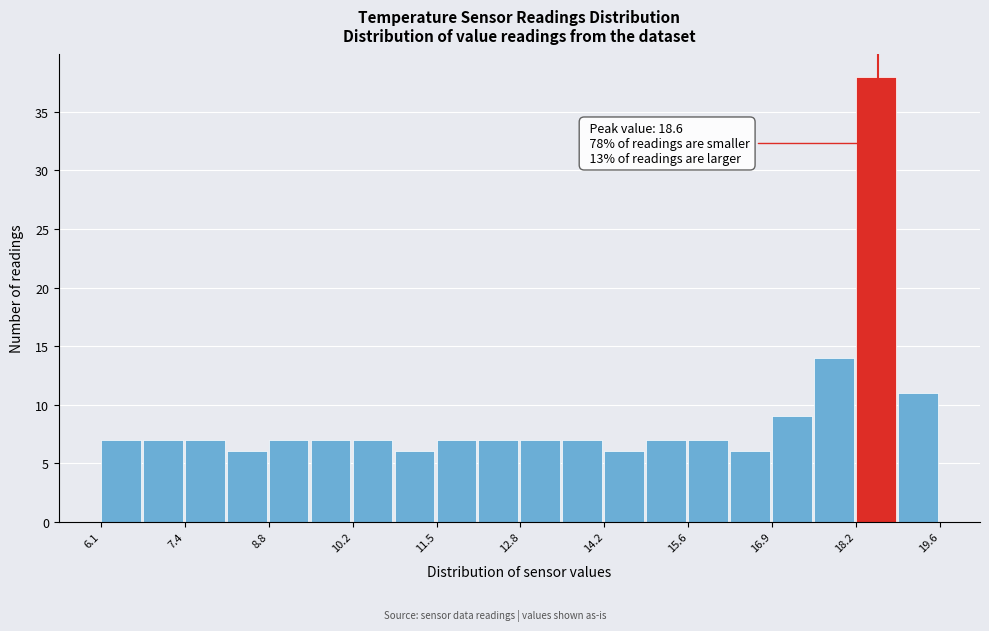

Read against the x-axis, roughly where is the centre of the tallest bar?

18.6